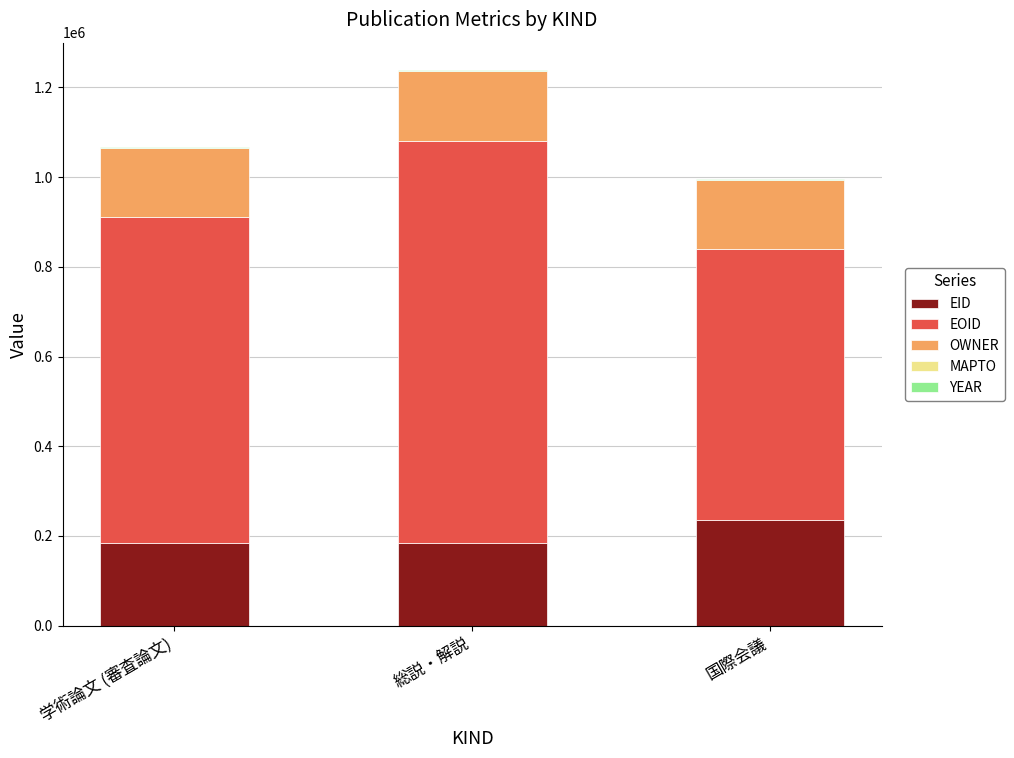

True or false: EID has a value of 298168 at 総説・解説.

False